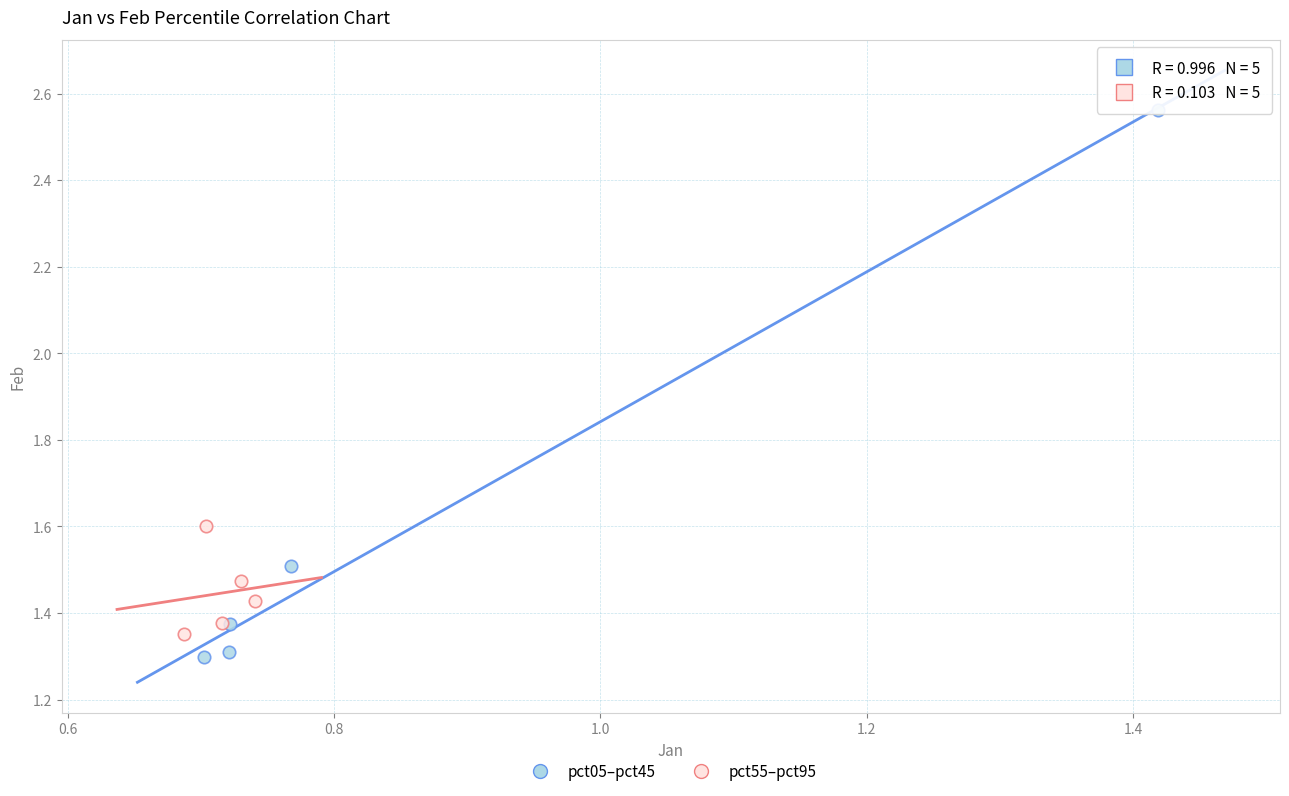

What are all the series names shown in the legend?

pct05–pct45, pct55–pct95